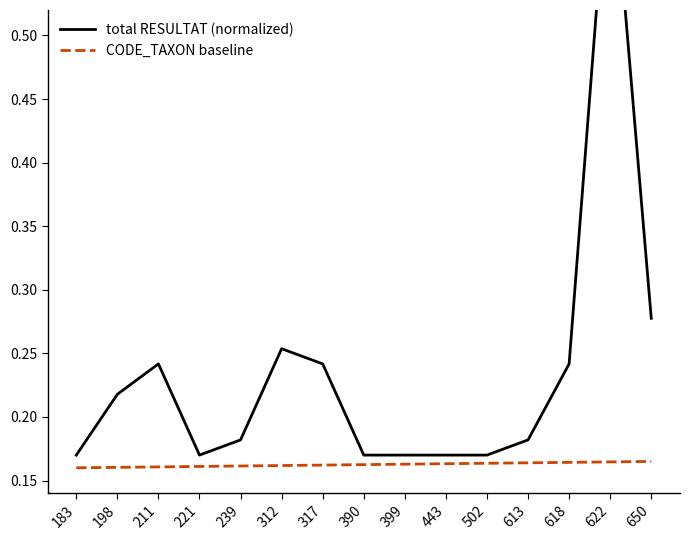

True or false: total RESULTAT (normalized) and CODE_TAXON baseline intersect in this chart.

False